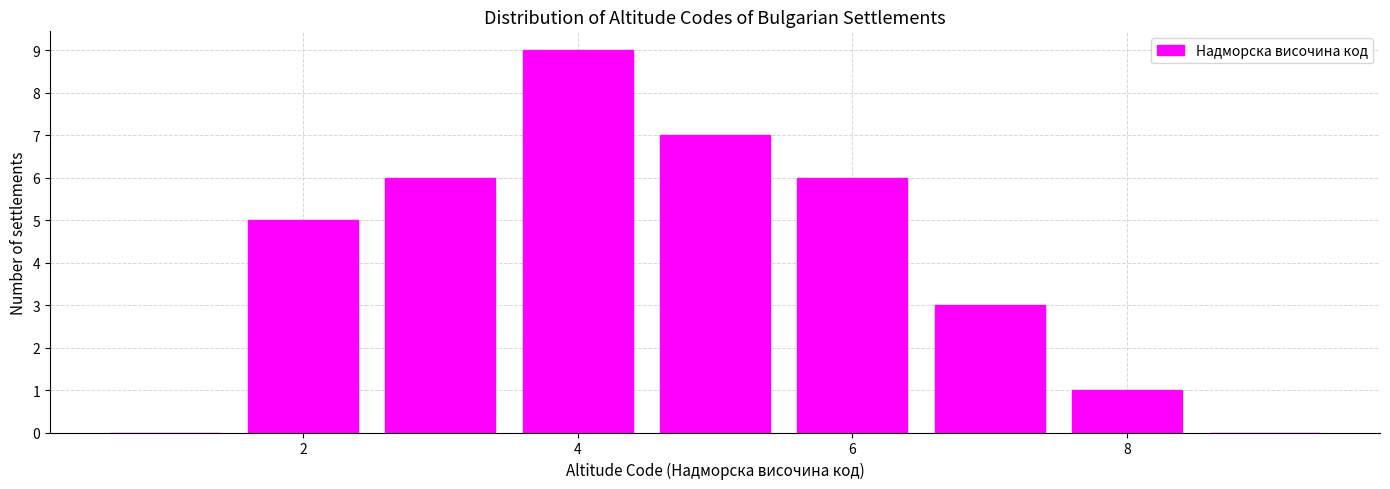

Which range on the x-axis has the tallest bar?

3.5 to 4.5